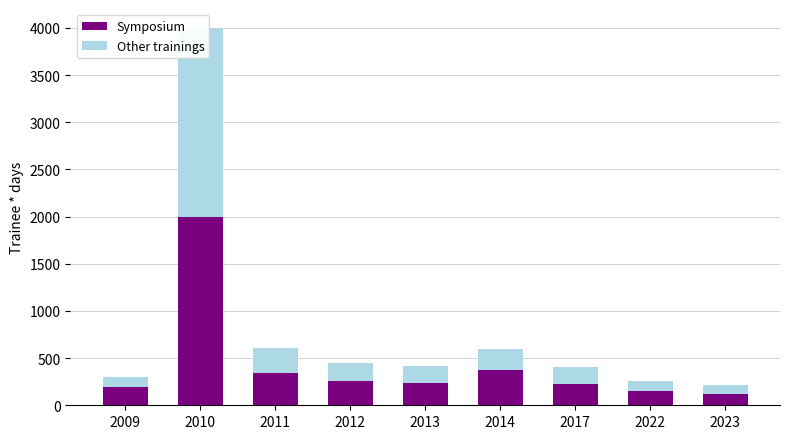

Reading left to right, list all the values displayed in this chart.

Symposium: 2009=195	2010=2000	2011=345	2012=260	2013=240	2014=375	2017=230	2022=150	2023=120
Other trainings: 2009=105	2010=2000	2011=265	2012=190	2013=175	2014=225	2017=180	2022=105	2023=95